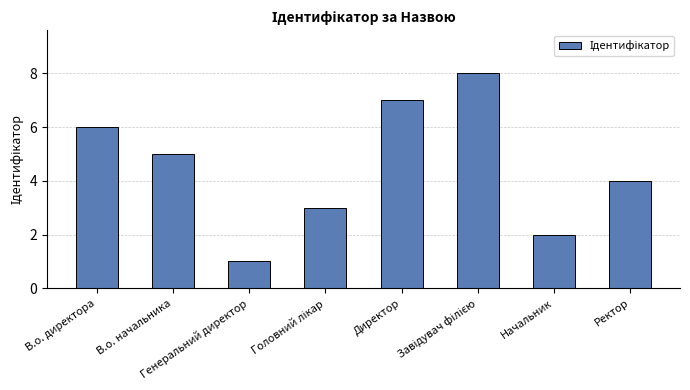

What is the difference between the maximum and second lowest values?

6